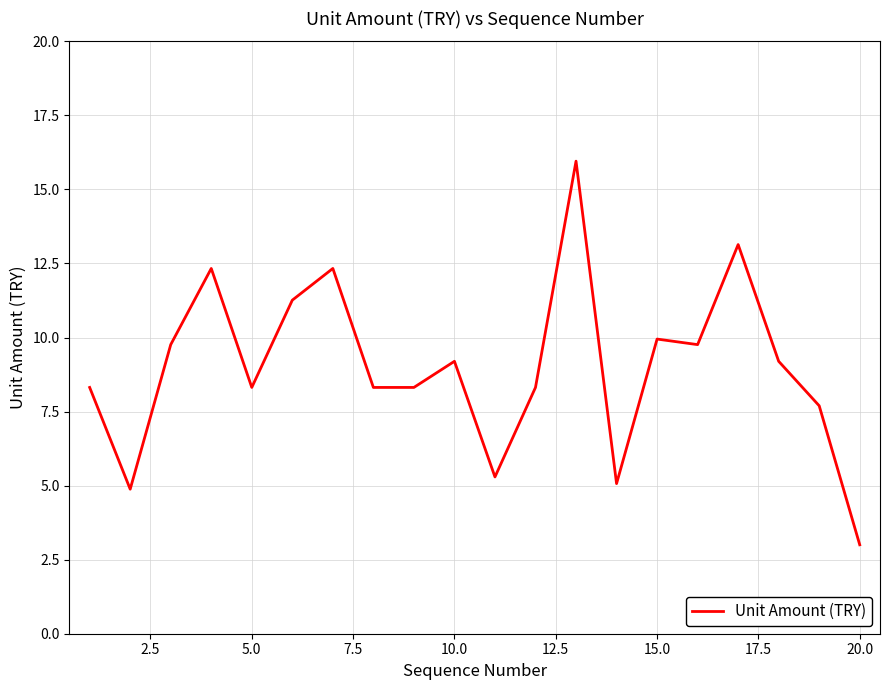

What is the average value?

9.0